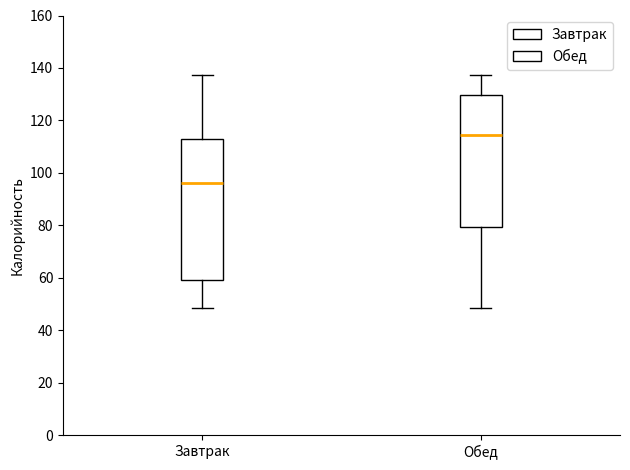

Comparing the boxes themselves (not the whiskers), which one is the tallest?

Завтрак